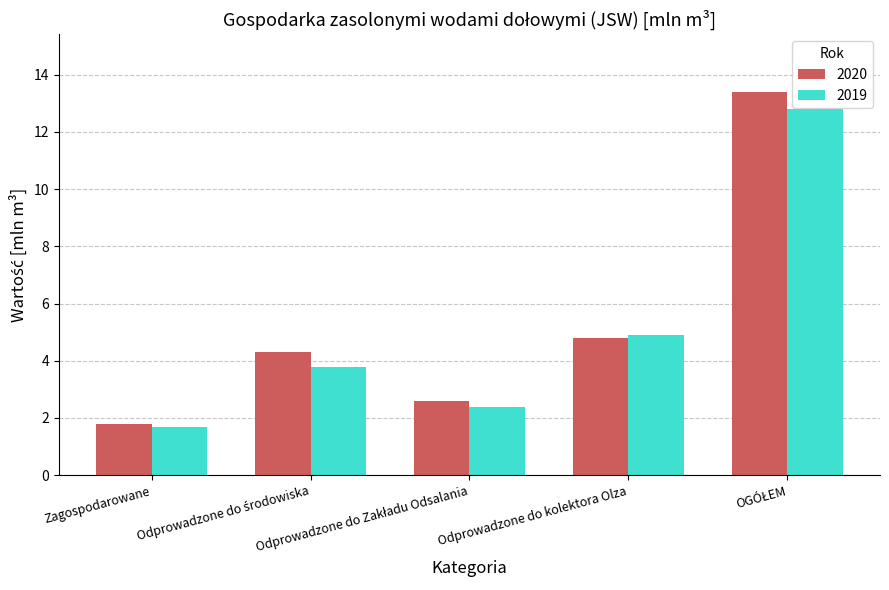

Which series has the widest spread of values?

2020